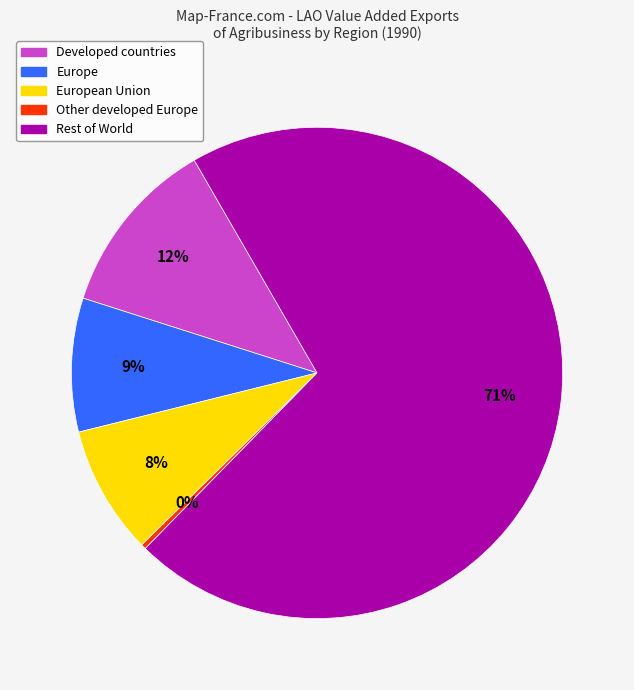

Is there a majority slice in this chart?

Yes